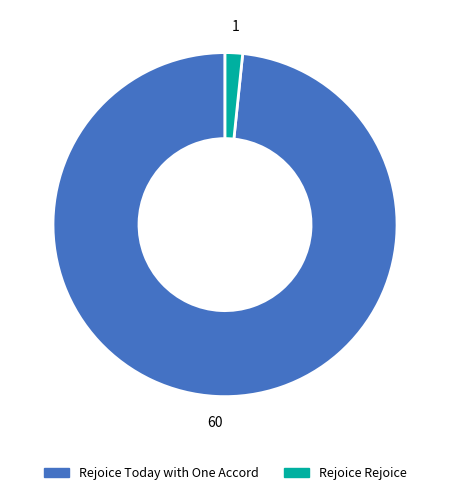

Rank the categories by value from lowest to highest.

Rejoice Rejoice, Rejoice Today with One Accord